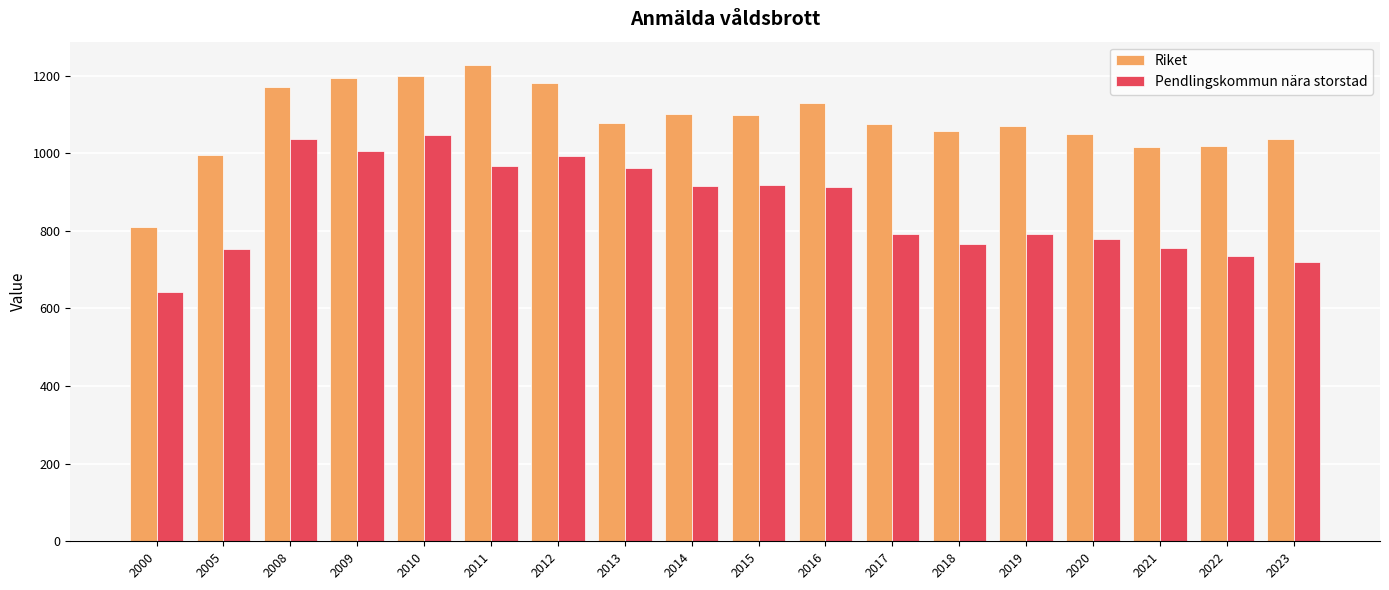

The Riket series shows 1128.9 at 2016. True or false?

True